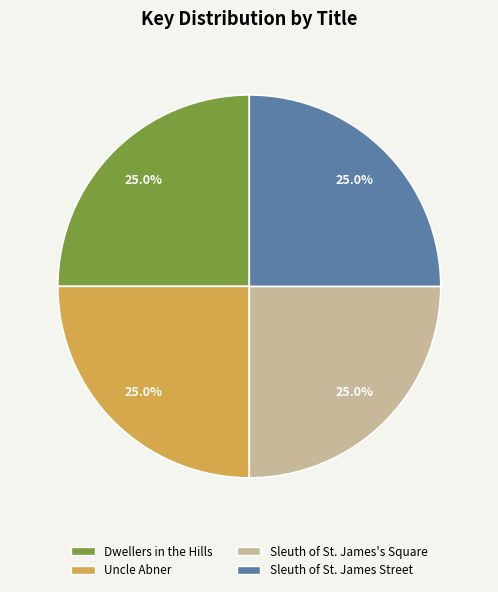

Count the number of slices in the pie.

4